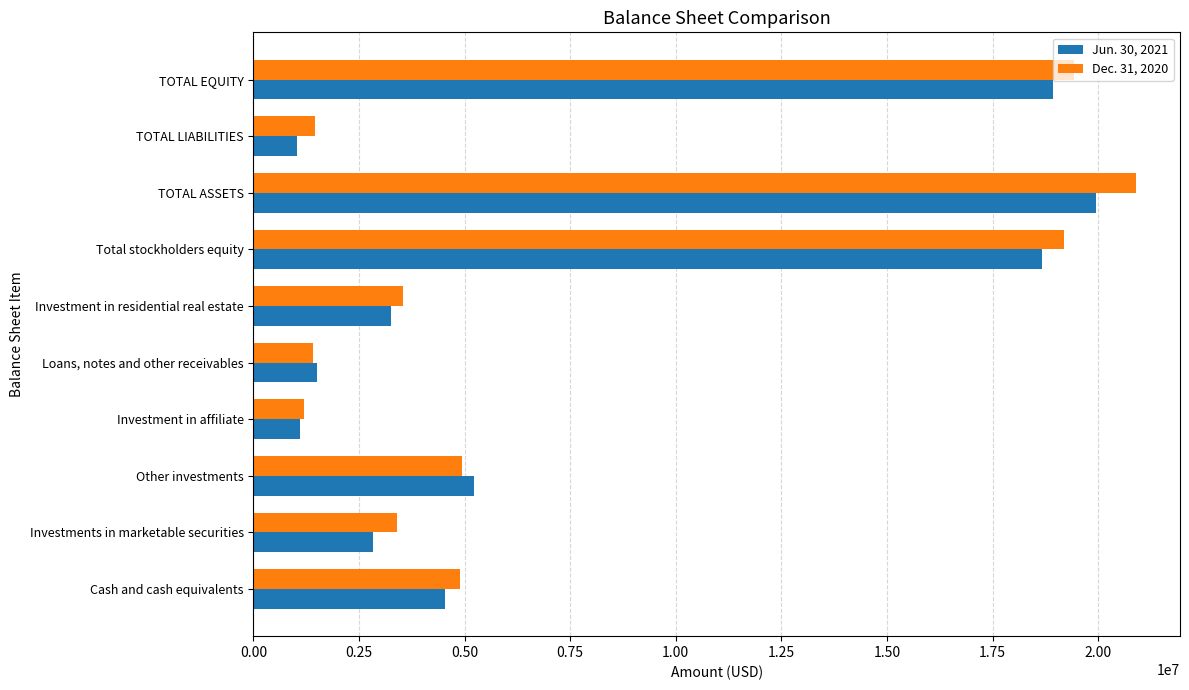

The value of Dec. 31, 2020 at Other investments is 8860363. True or false?

False